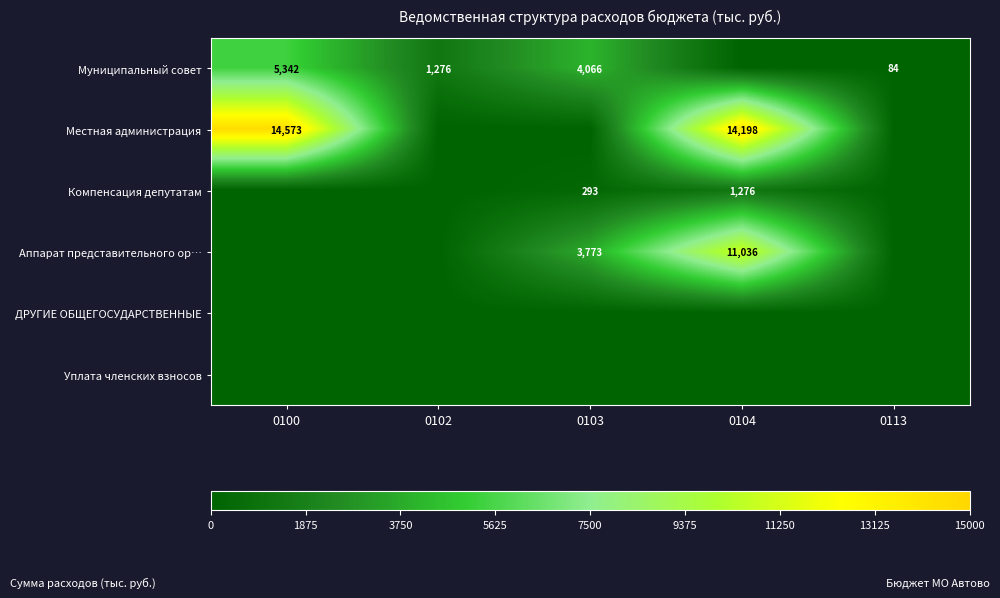

Is it true that Местная администрация equals 24824 at 0100?

False